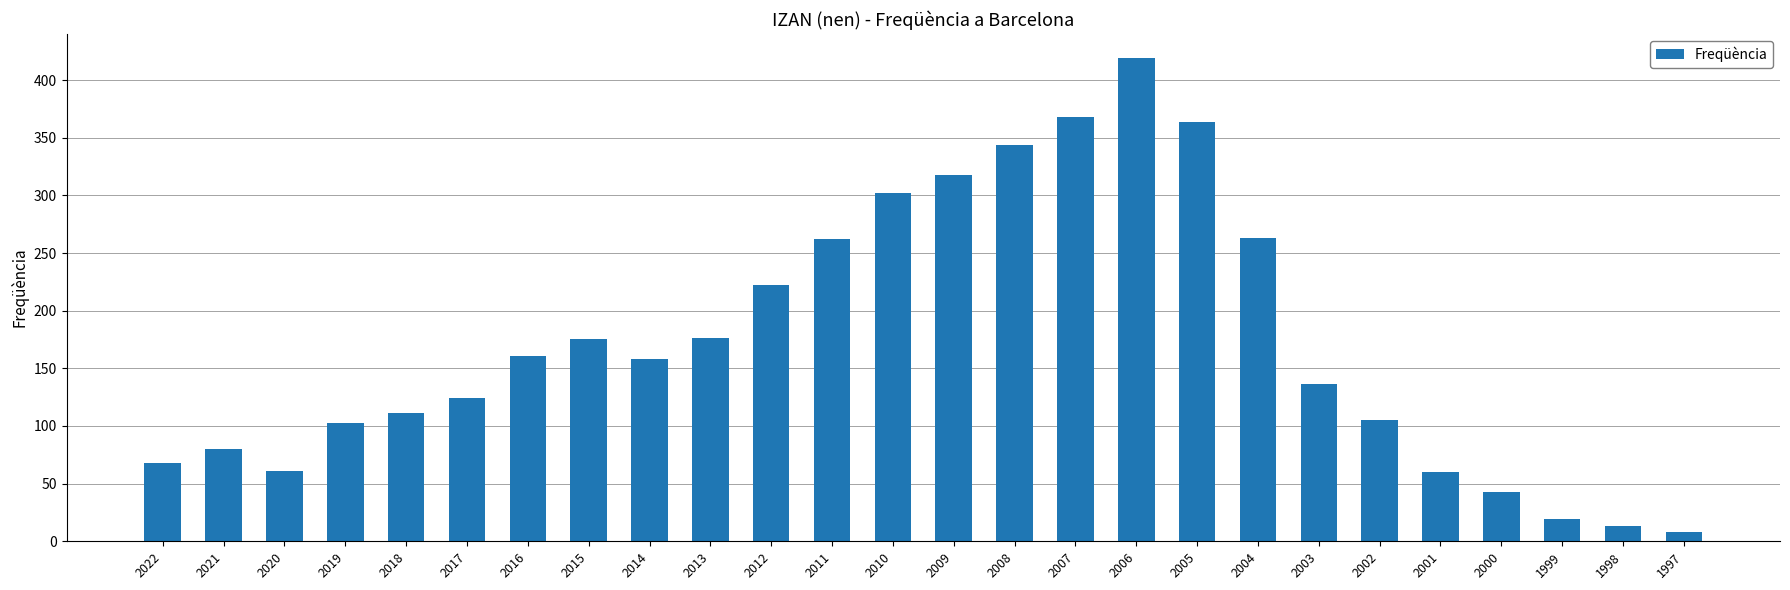

What is the average value?

172